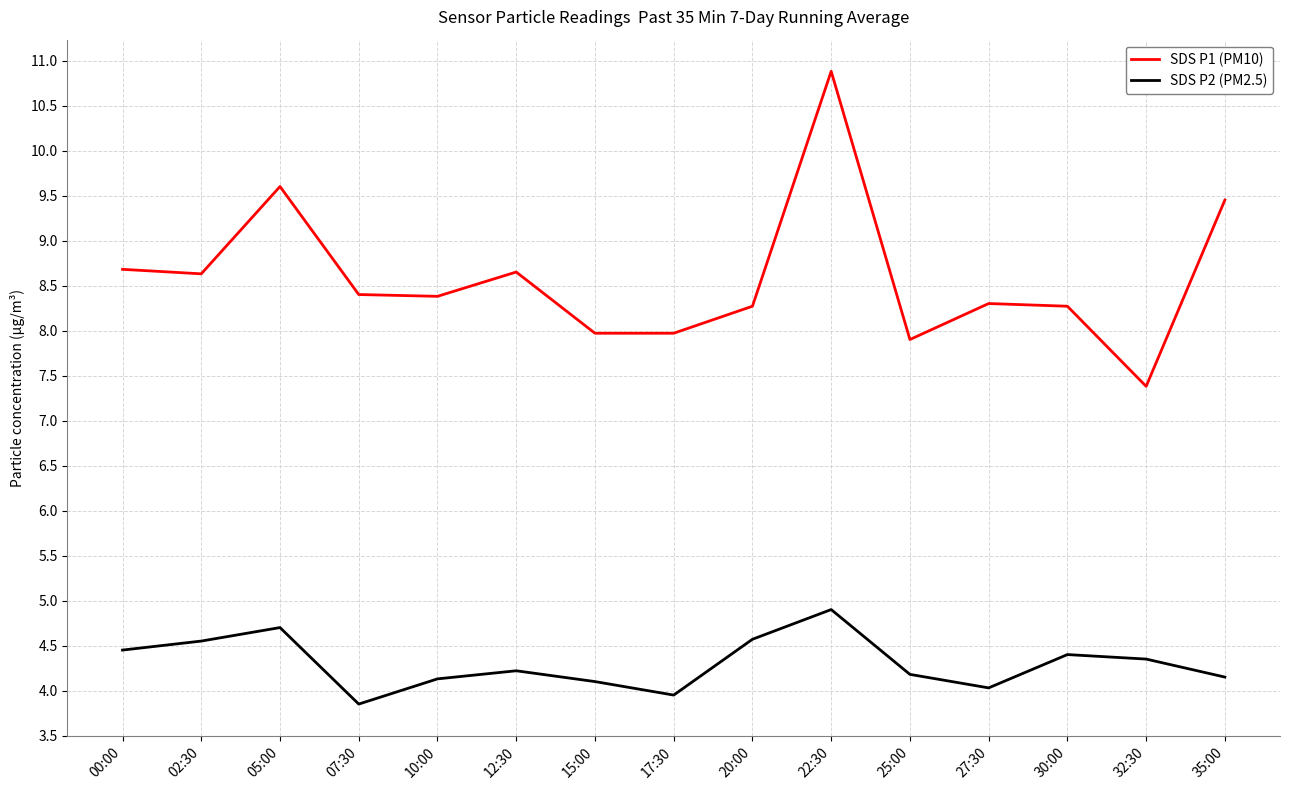

Rank the series by their maximum value, from lowest to highest.

SDS P2 (PM2.5), SDS P1 (PM10)